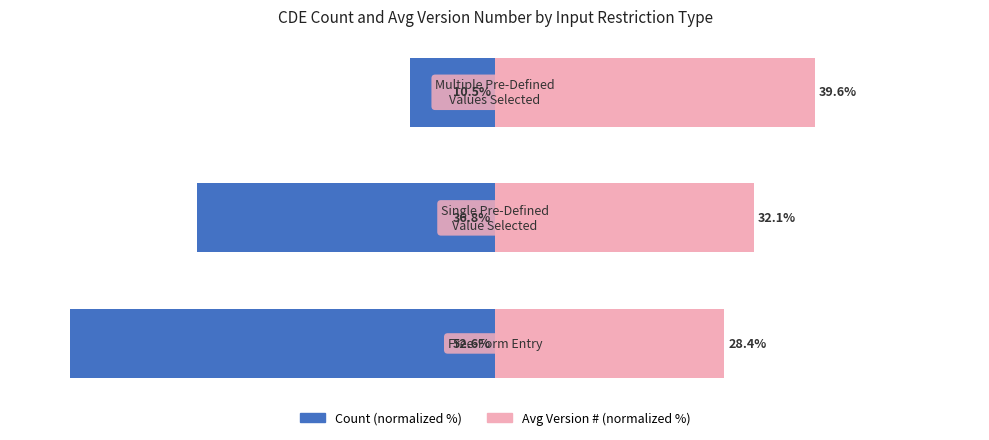

Reading left to right, transcribe all the data shown in this chart.

Count (normalized): -52.6	-36.8	-10.5
Avg Version (normalized): 28.4	32.1	39.6